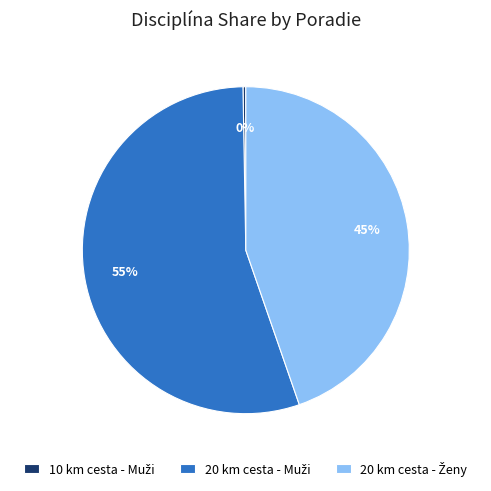

Is there any slice that represents more than half of the pie?

Yes